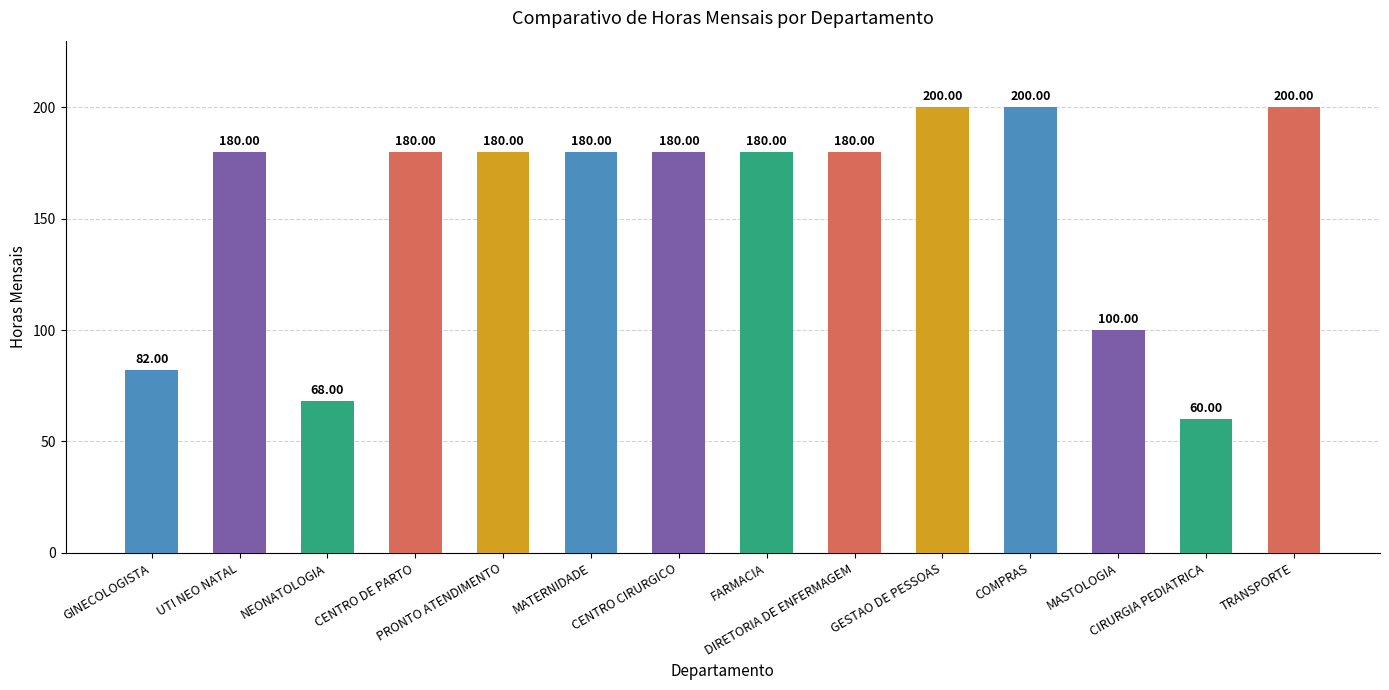

Reading left to right, list all the values displayed in this chart.

GINECOLOGISTA=82	UTI NEO NATAL=180	NEONATOLOGIA=68	CENTRO DE PARTO=180	PRONTO ATENDIMENTO=180	MATERNIDADE=180	CENTRO CIRURGICO=180	FARMACIA=180	DIRETORIA DE ENFERMAGEM=180	GESTAO DE PESSOAS=200	COMPRAS=200	MASTOLOGIA=100	CIRURGIA PEDIATRICA=60	TRANSPORTE=200